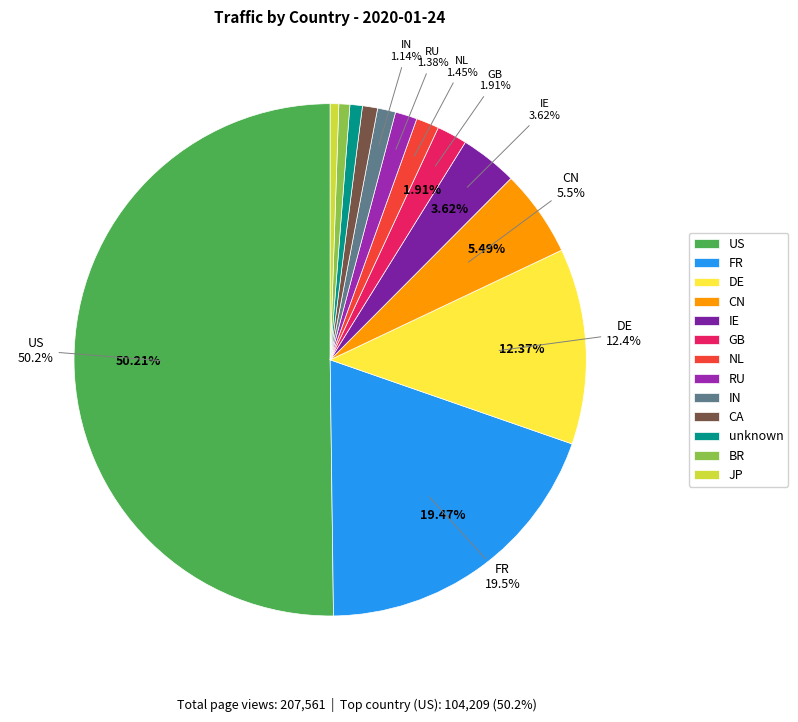

What is the ratio of the value at CN to the value at GB?

2.9